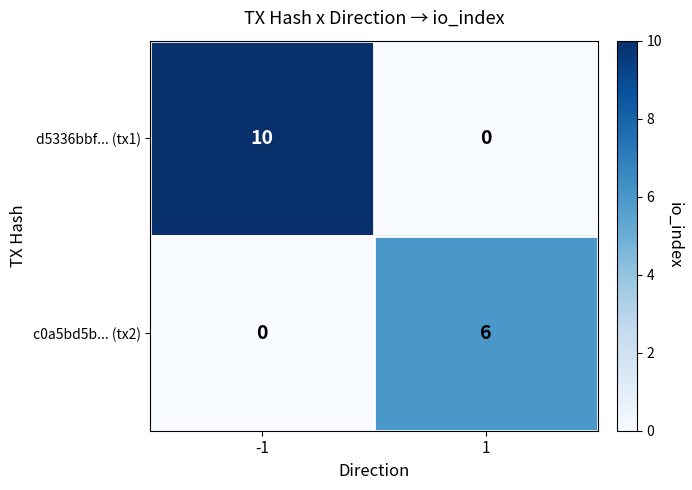

Reading left to right, extract all data points from this chart.

d5336bbf... (tx1): 10	0
c0a5bd5b... (tx2): 0	6